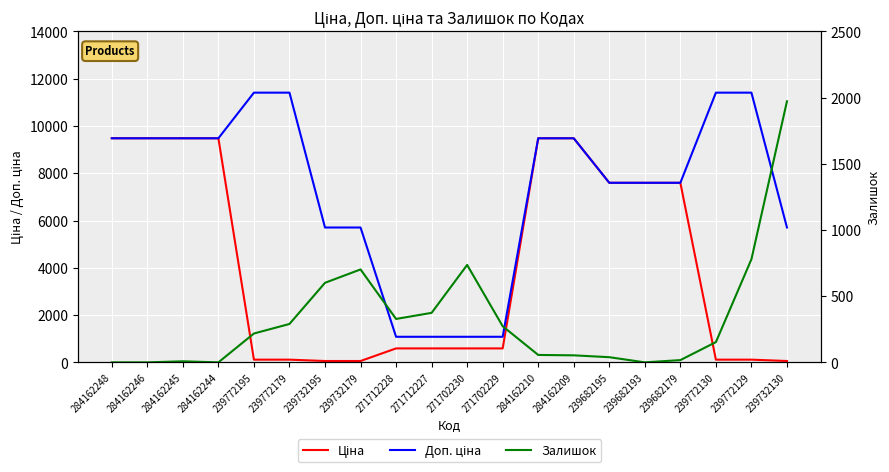

What are all the series names shown in the legend?

Ціна, Доп. ціна, Залишок